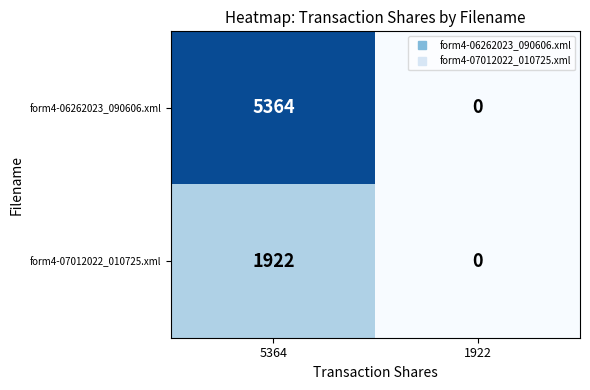

What is the average value of the form4-06262023_090606.xml series?

2682